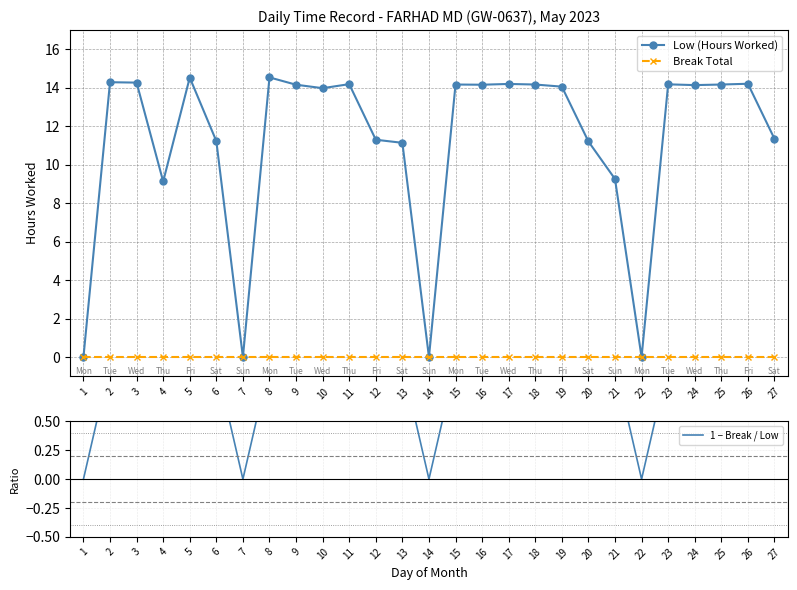

True or false: Break Total has more than 2 interior local peaks.

False